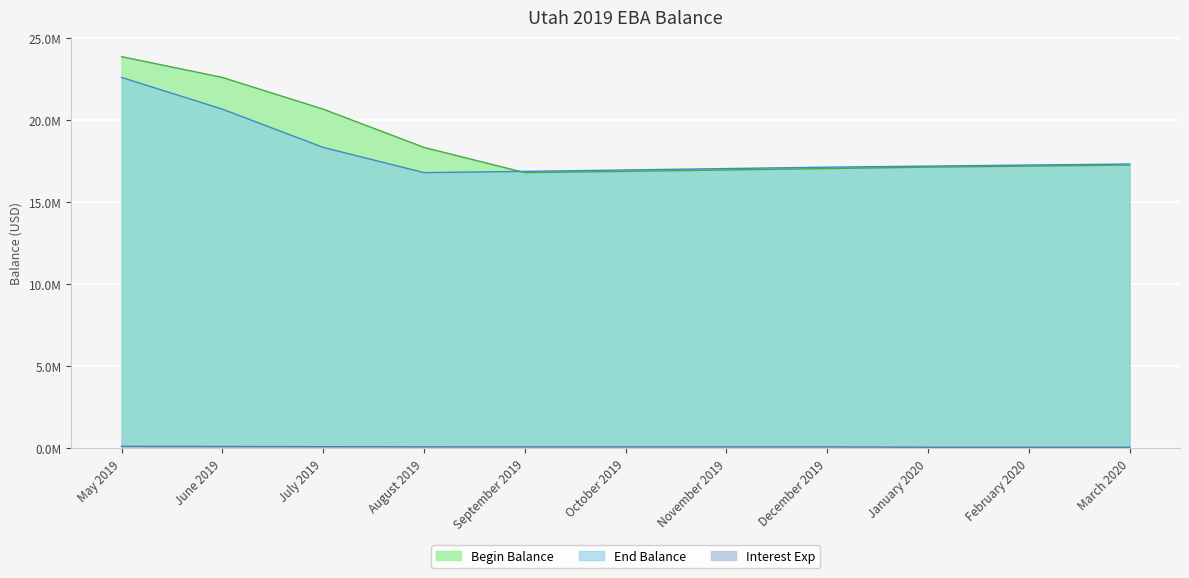

What are all the series names shown in the legend?

Begin Balance, Interest Exp, End Balance